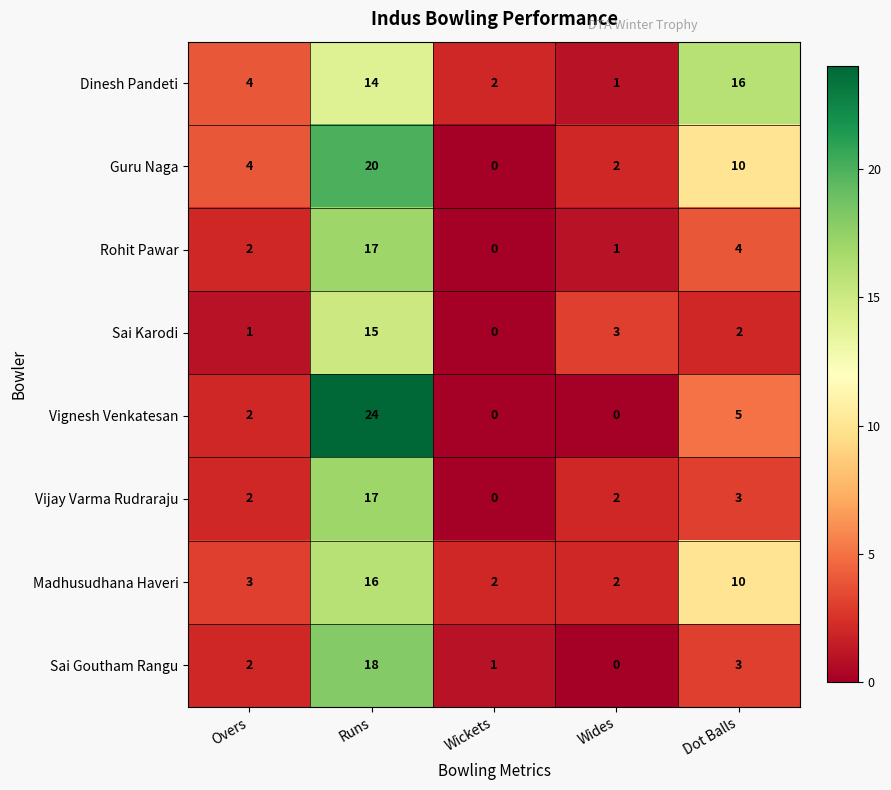

The value of Vijay Varma Rudraraju at Runs is 27. True or false?

False